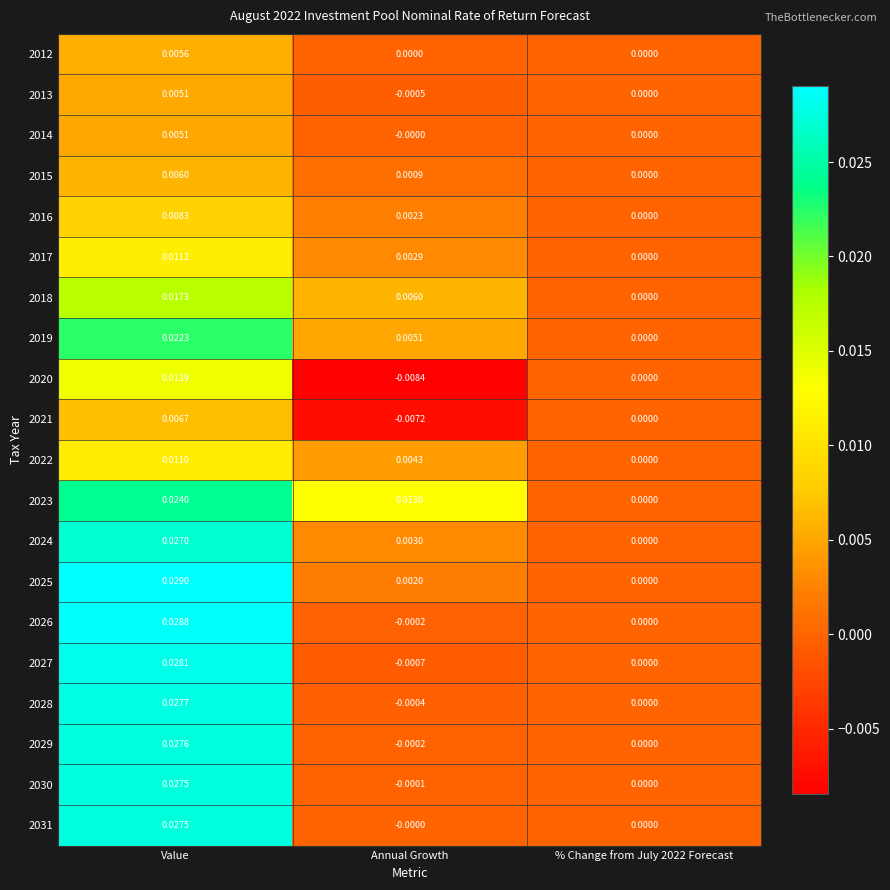

At which category is the sum across all series the highest?

Value